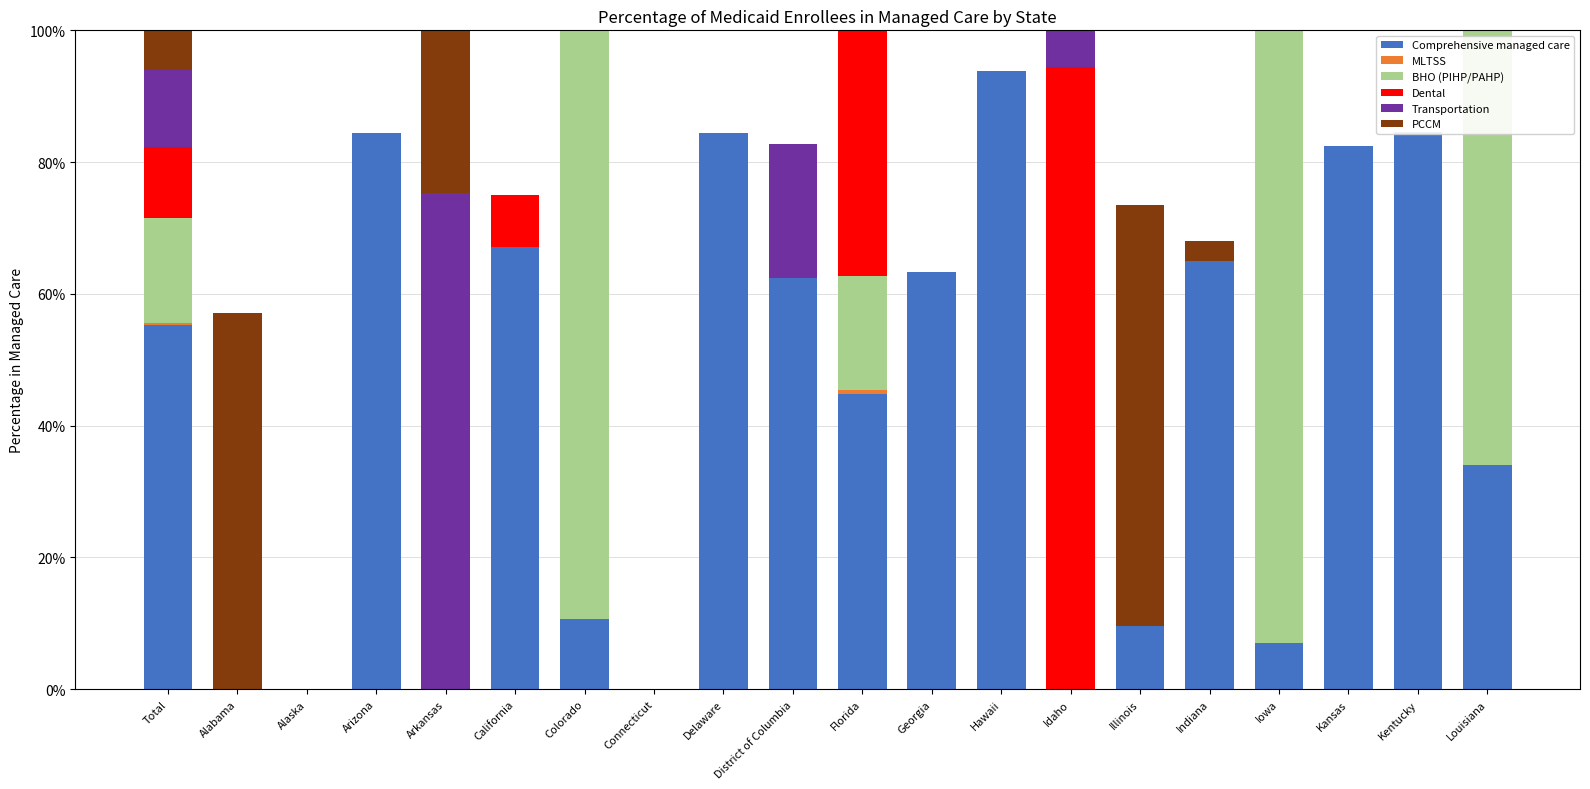

Which series has the largest range (max minus min)?

BHO (PIHP/PAHP)